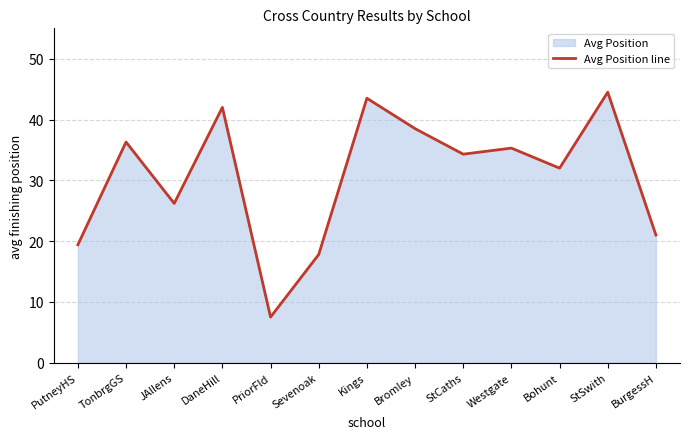

How many lines are shown in the chart?

1